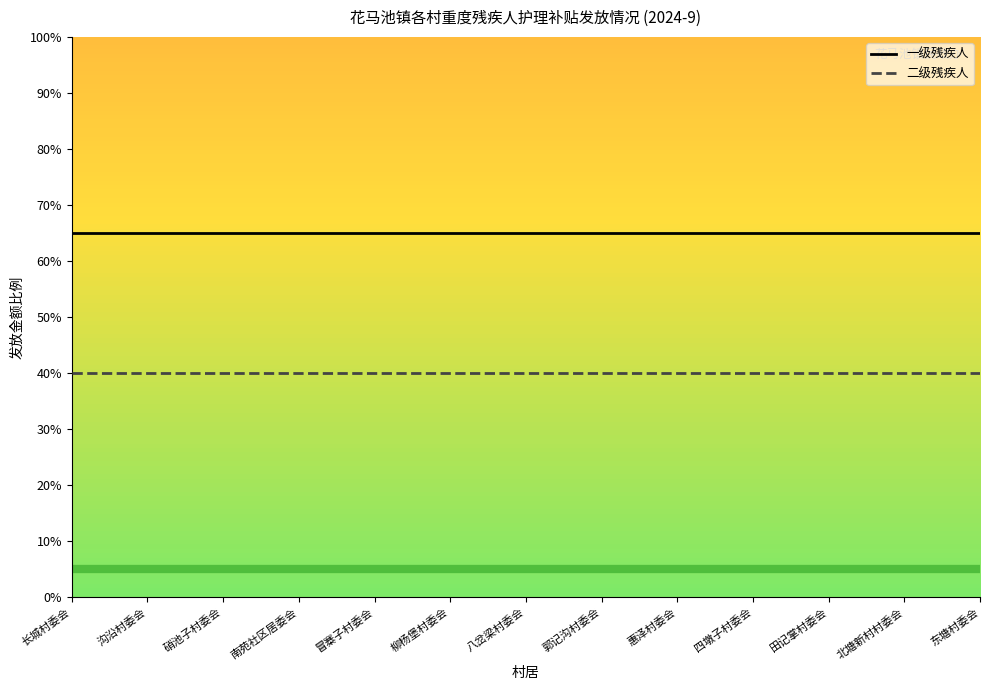

What are all the series names shown in the legend?

一级残疾人, 二级残疾人